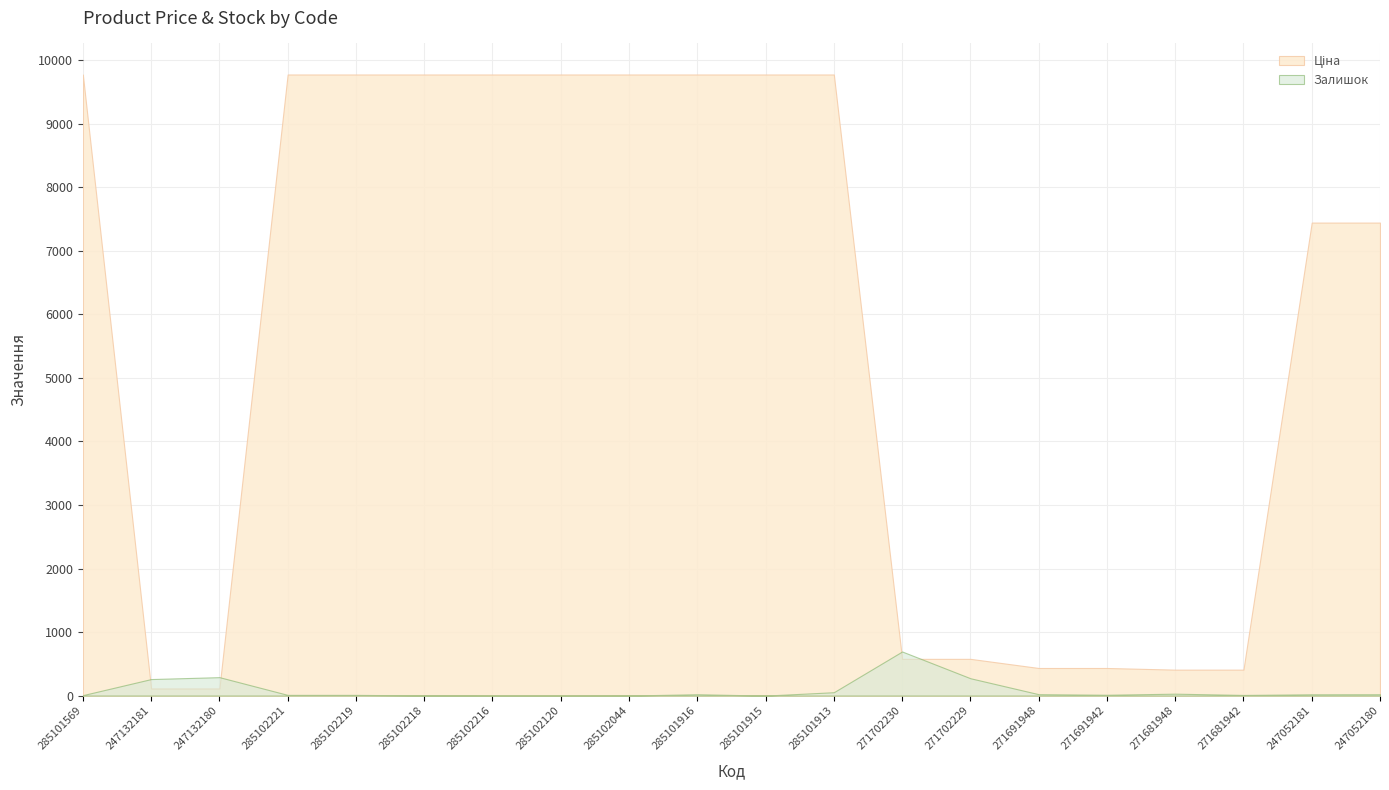

How many categories are shown in the chart?

20